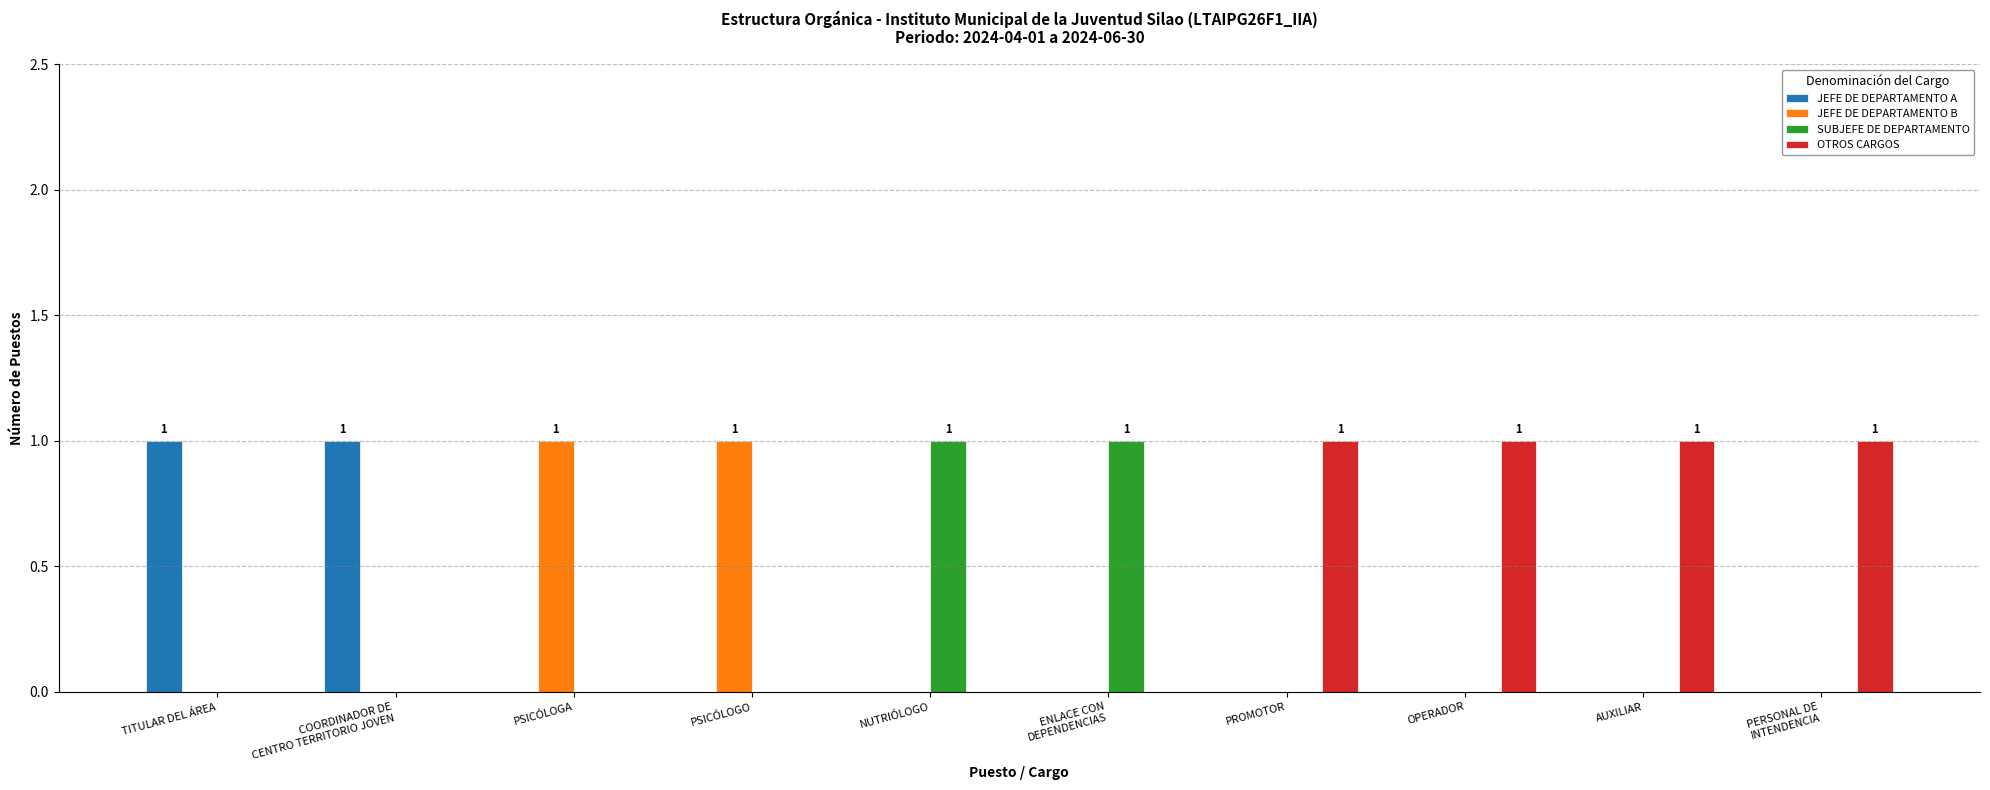

The SUBJEFE DE DEPARTAMENTO series shows -1 at PSICÓLOGO. True or false?

False